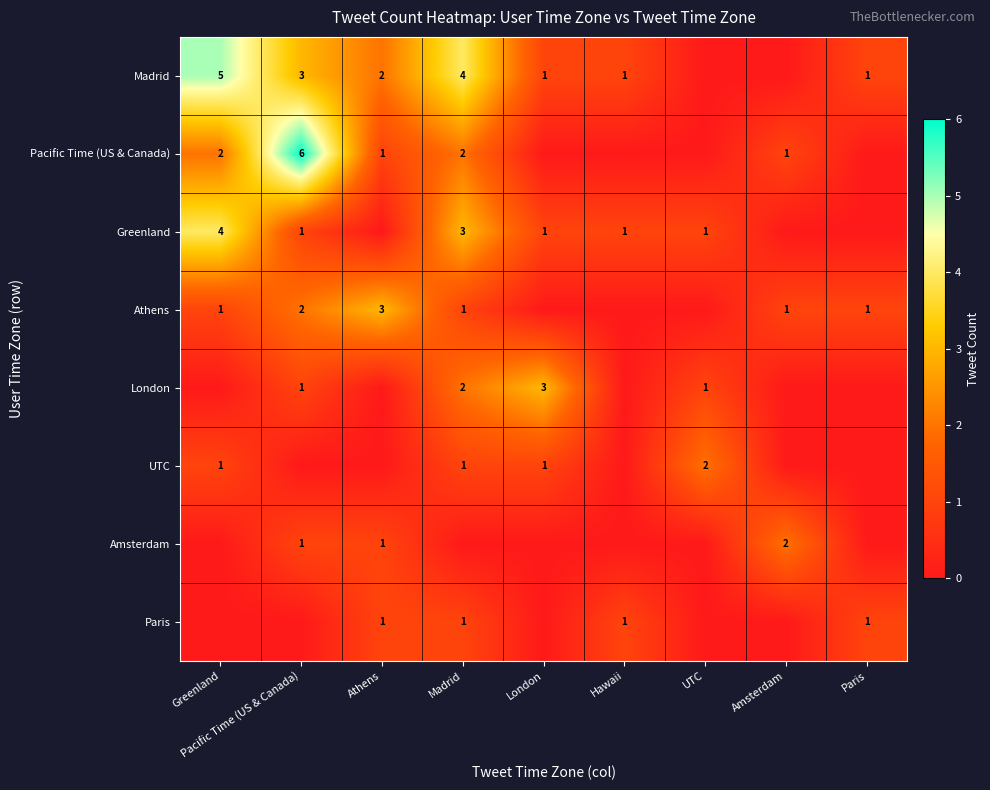

True or false: Madrid has a value of 1 at London.

True